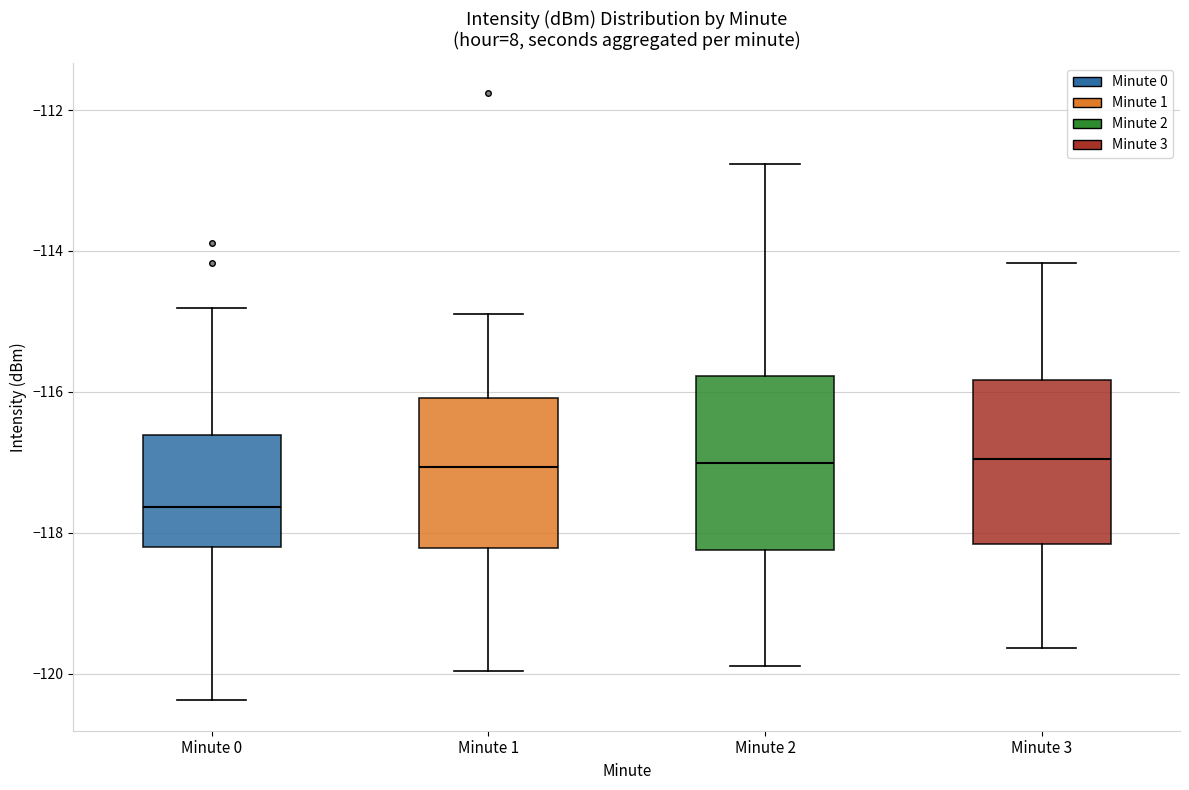

Reading left to right, read every box against the y-axis: the position of its median line, the range the box covers, and the ends of its whiskers. The values are not printed on the chart, so give them approximately, as read against the axis.

Minute 0: median -117.6, box -118.2 to -116.6, whiskers -120.4 to -114.8
Minute 1: median -117.0, box -118.2 to -116.0, whiskers -120.0 to -114.8
Minute 2: median -117.0, box -118.2 to -115.8, whiskers -119.8 to -112.8
Minute 3: median -117.0, box -118.2 to -115.8, whiskers -119.6 to -114.2